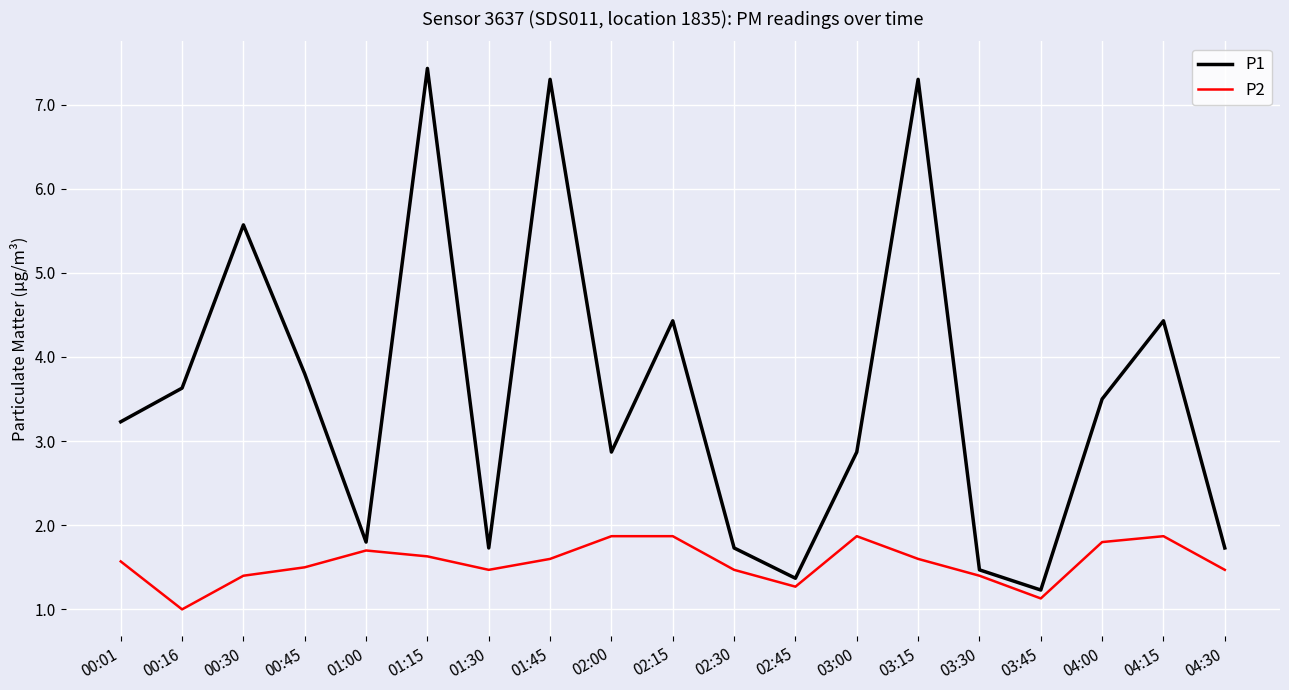

The P1 series shows 2.4 at 04:00. True or false?

False